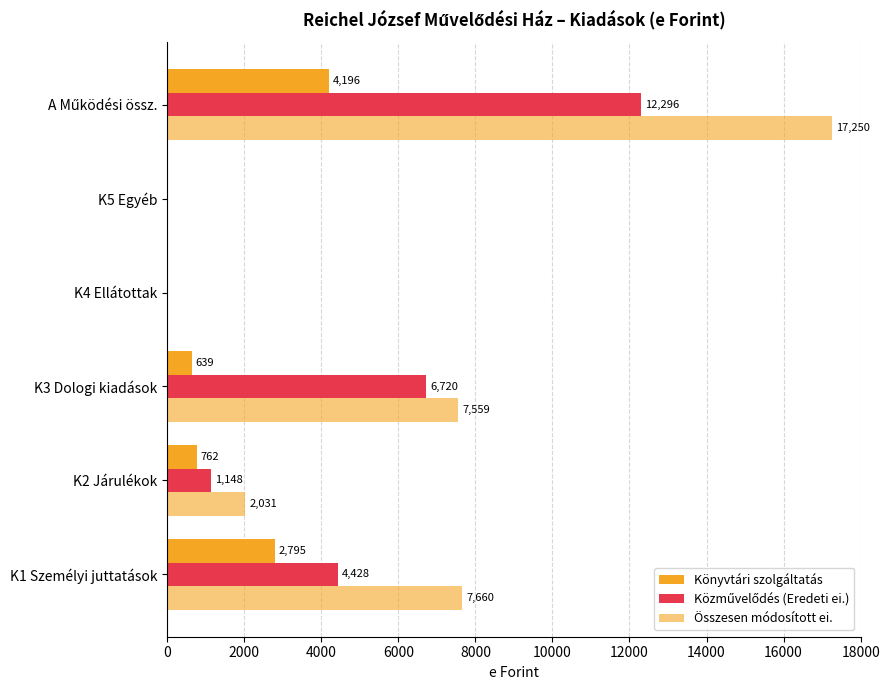

How many values in Könyvtári szolgáltatás are above zero?

4